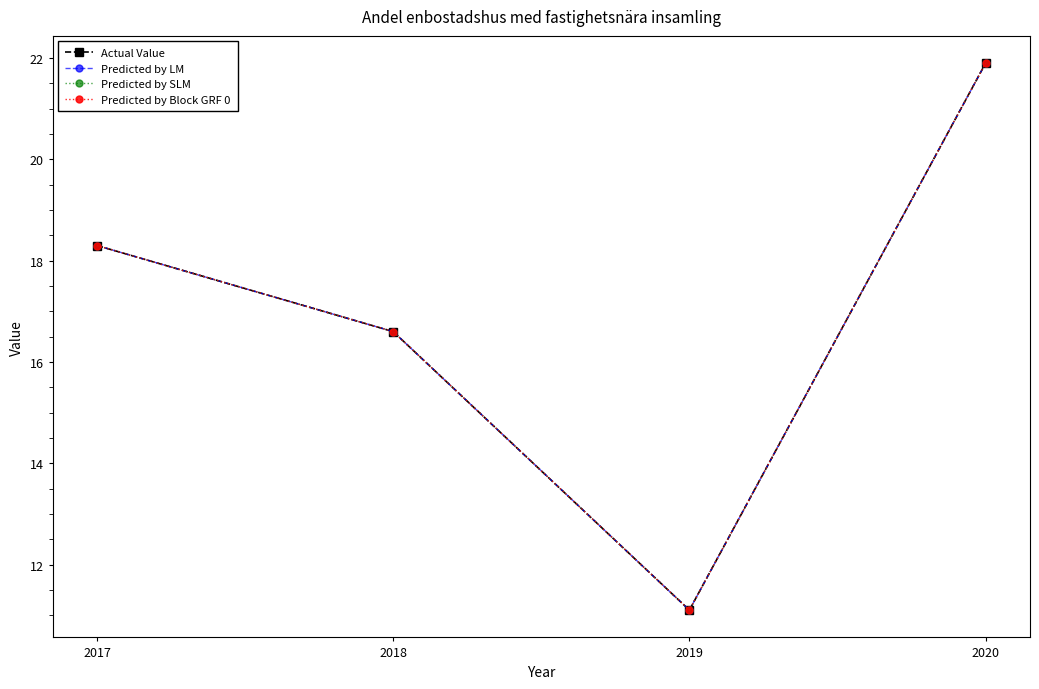

At which category is the sum across all series the highest?

2020